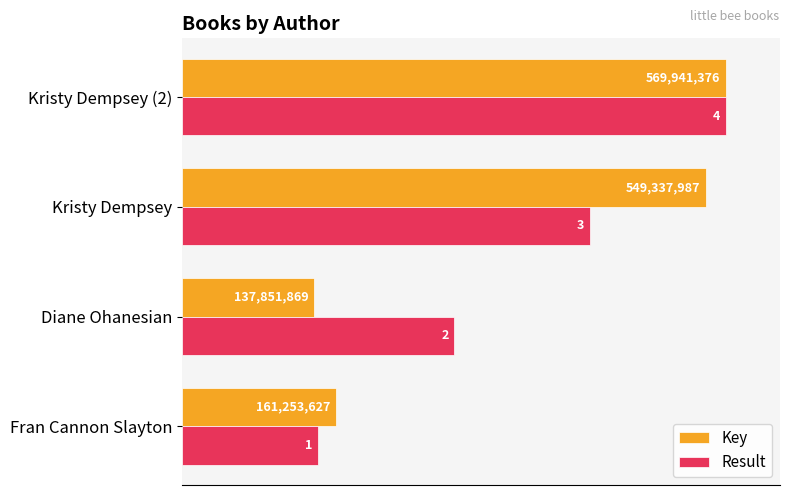

What are all the series names shown in the legend?

Key, Result